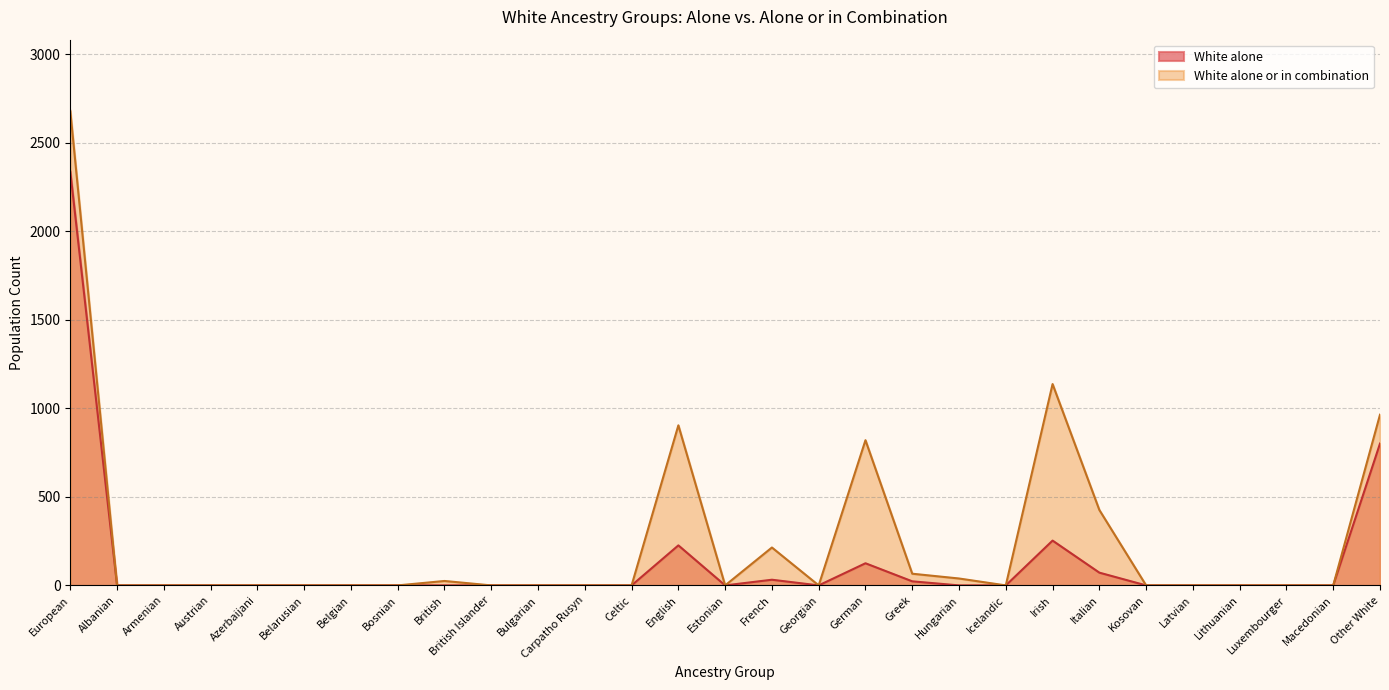

True or false: alone_or_combination has more than 0 points higher than both neighbors.

True